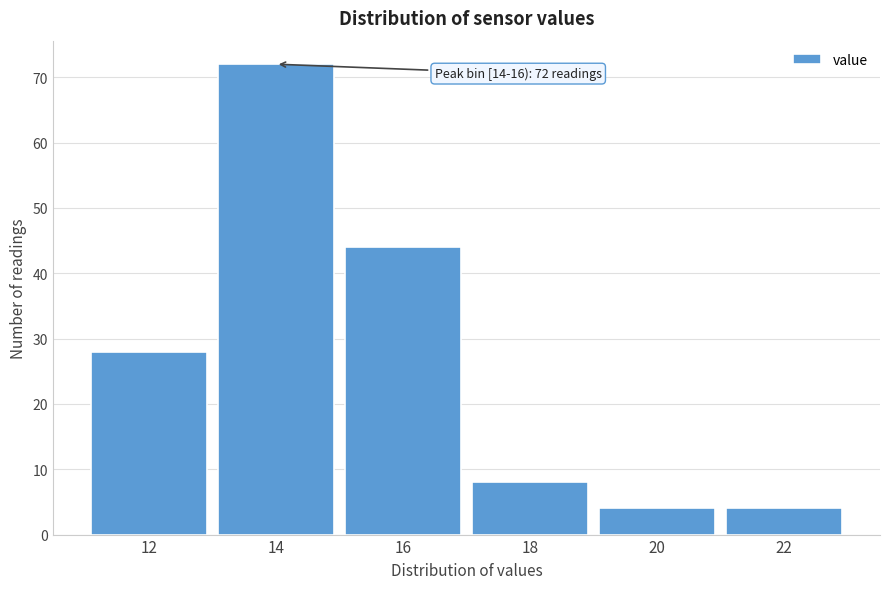

Reading left to right, transcribe all the data shown in this chart.

12=28	14=72	16=44	18=8	20=4	22=4